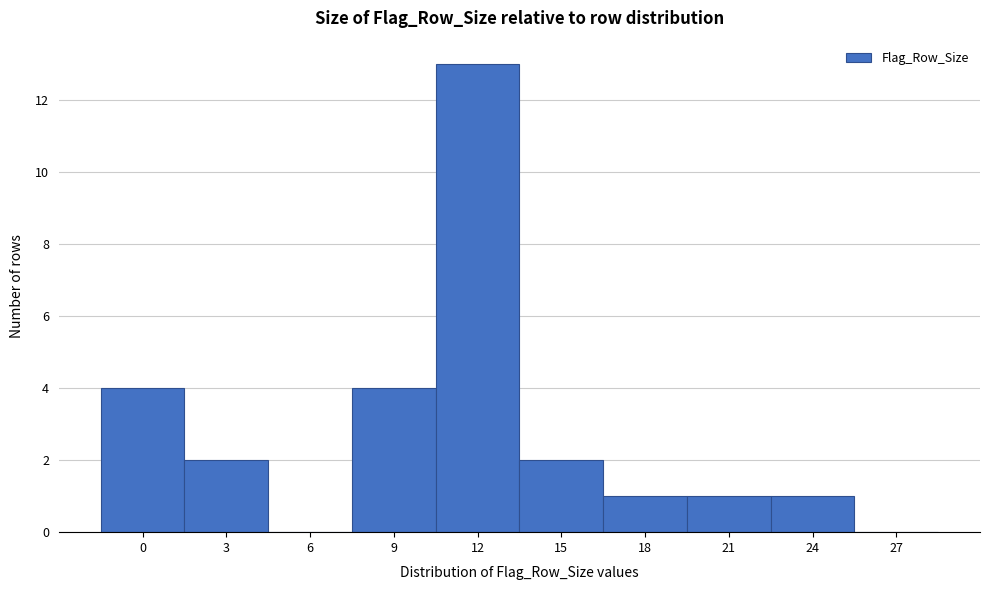

Reading left to right, list all the values displayed in this chart.

0=4	3=2	6=0	9=4	12=13	15=2	18=1	21=1	24=1	27=0